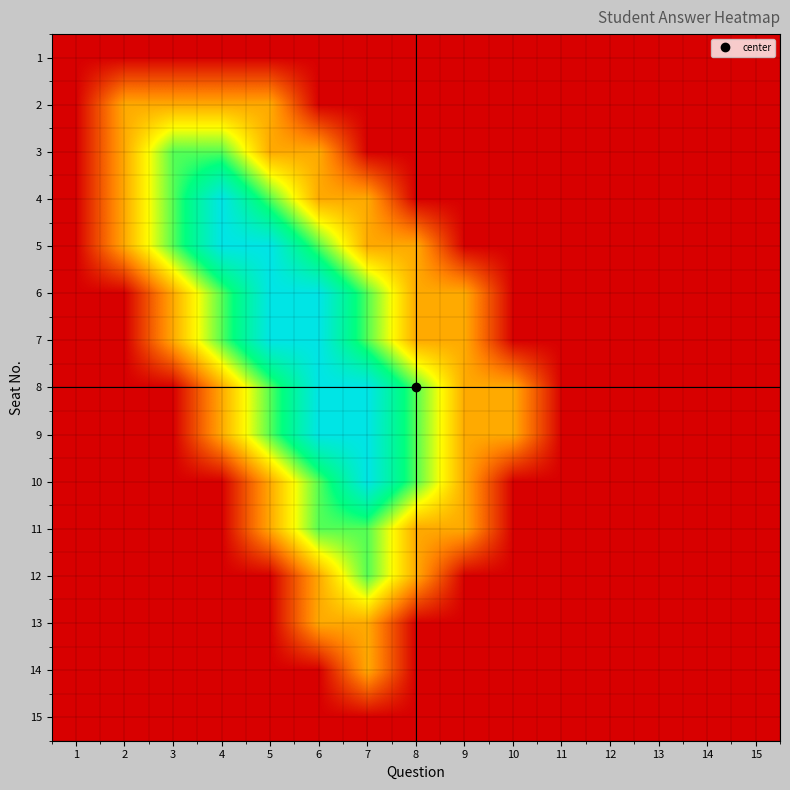

Reading left to right, what are all the values shown in this chart?

1: 1=0	2=0	3=0	4=0	5=0	6=0	7=0	8=0	9=0	10=0	11=0	12=0	13=0	14=0	15=0
2: 1=0	2=1	3=1	4=1	5=1	6=0	7=0	8=0	9=0	10=0	11=0	12=0	13=0	14=0	15=0
3: 1=0	2=1	3=2	4=2	5=1	6=1	7=0	8=0	9=0	10=0	11=0	12=0	13=0	14=0	15=0
4: 1=0	2=1	3=2	4=3	5=2	6=1	7=1	8=0	9=0	10=0	11=0	12=0	13=0	14=0	15=0
5: 1=0	2=1	3=2	4=3	5=3	6=2	7=1	8=1	9=0	10=0	11=0	12=0	13=0	14=0	15=0
6: 1=0	2=0	3=1	4=2	5=3	6=3	7=2	8=1	9=1	10=0	11=0	12=0	13=0	14=0	15=0
7: 1=0	2=0	3=1	4=2	5=3	6=3	7=2	8=1	9=1	10=0	11=0	12=0	13=0	14=0	15=0
8: 1=0	2=0	3=0	4=1	5=2	6=3	7=3	8=2	9=1	10=1	11=0	12=0	13=0	14=0	15=0
9: 1=0	2=0	3=0	4=1	5=2	6=3	7=3	8=2	9=1	10=1	11=0	12=0	13=0	14=0	15=0
10: 1=0	2=0	3=0	4=0	5=1	6=2	7=3	8=2	9=1	10=0	11=0	12=0	13=0	14=0	15=0
11: 1=0	2=0	3=0	4=0	5=1	6=2	7=2	8=1	9=1	10=0	11=0	12=0	13=0	14=0	15=0
12: 1=0	2=0	3=0	4=0	5=0	6=1	7=2	8=1	9=0	10=0	11=0	12=0	13=0	14=0	15=0
13: 1=0	2=0	3=0	4=0	5=0	6=1	7=1	8=0	9=0	10=0	11=0	12=0	13=0	14=0	15=0
14: 1=0	2=0	3=0	4=0	5=0	6=0	7=1	8=0	9=0	10=0	11=0	12=0	13=0	14=0	15=0
15: 1=0	2=0	3=0	4=0	5=0	6=0	7=0	8=0	9=0	10=0	11=0	12=0	13=0	14=0	15=0